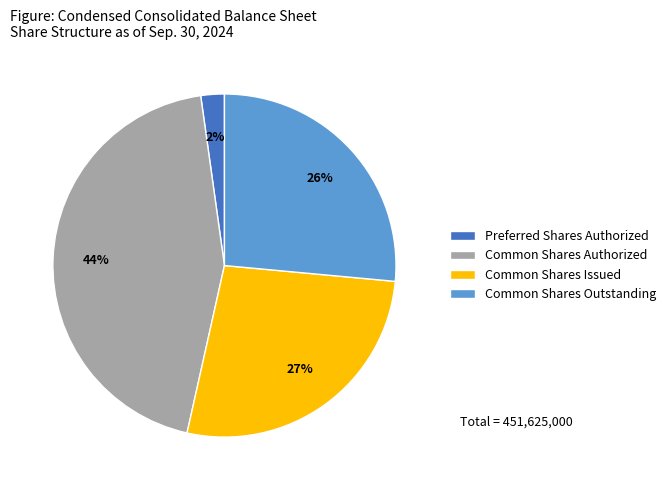

Which slice is the smallest?

Preferred Shares Authorized